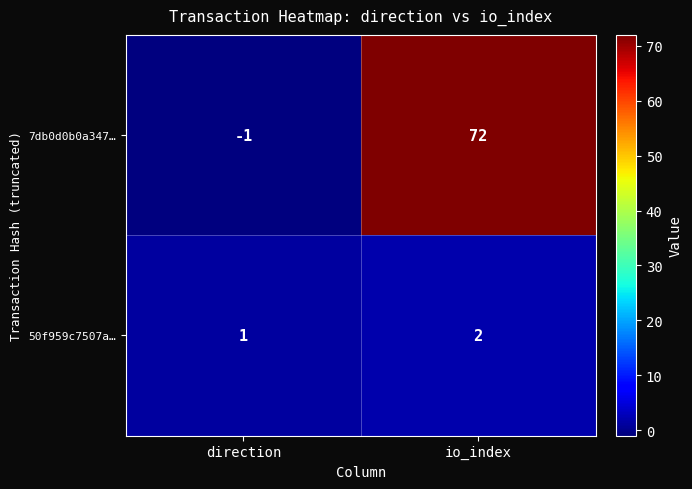

What is the sum of the 50f959c7507a… values at io_index and direction?

3